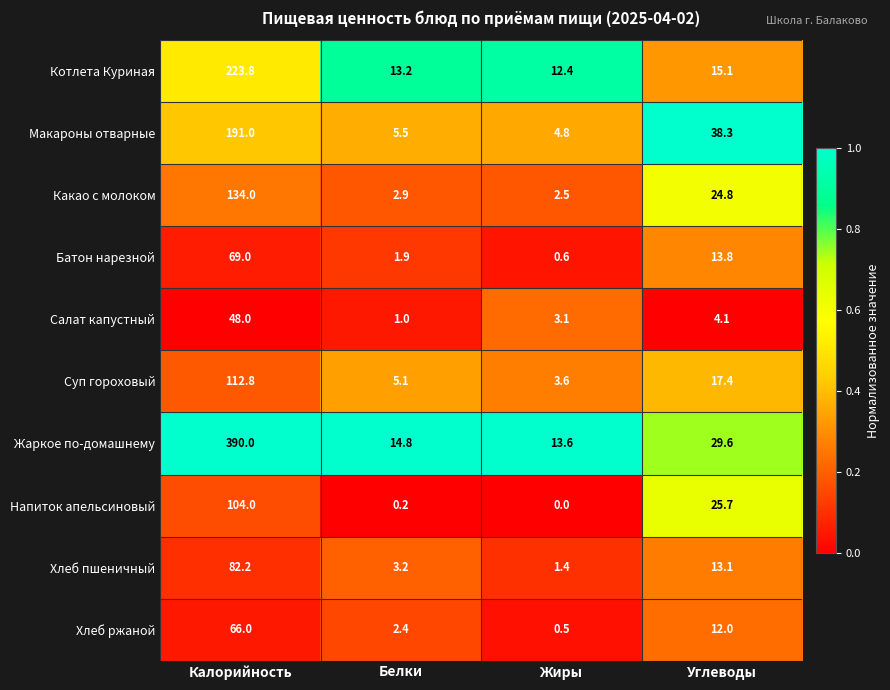

List the series in order of their peak value, highest first.

Жаркое по-домашнему, Котлета Куриная, Макароны отварные, Какао с молоком, Суп гороховый, Напиток апельсиновый, Хлеб пшеничный, Батон нарезной, Хлеб ржаной, Салат капустный